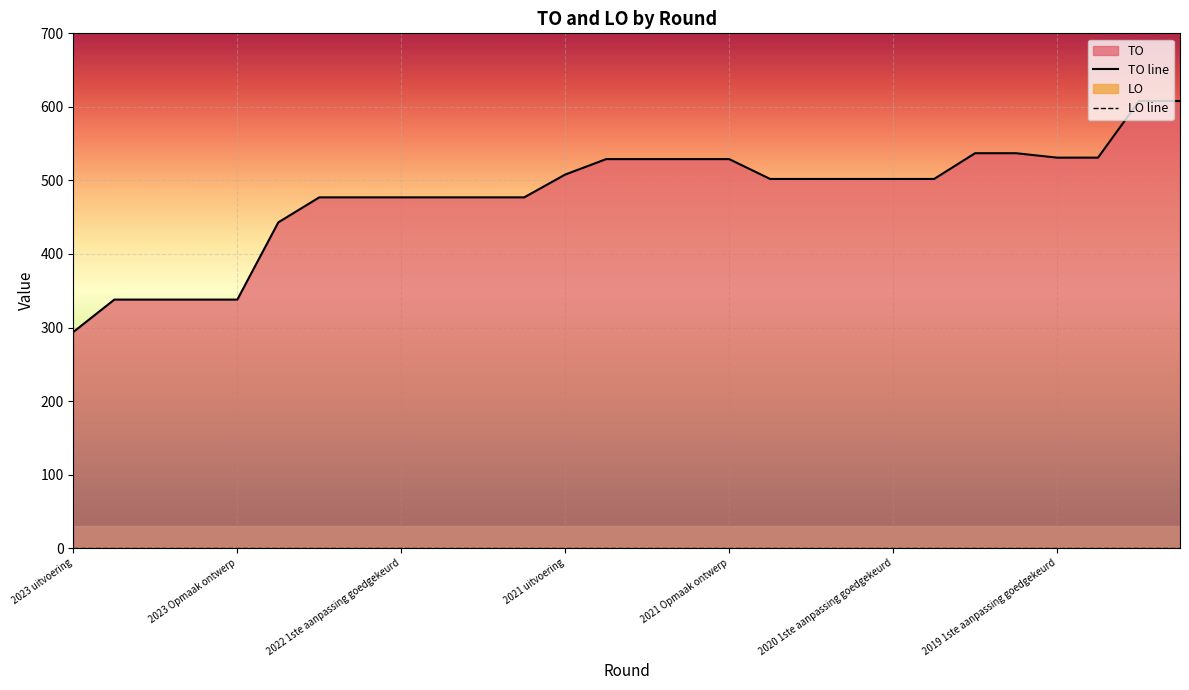

Is it true that TO line equals 502 at 17?

True